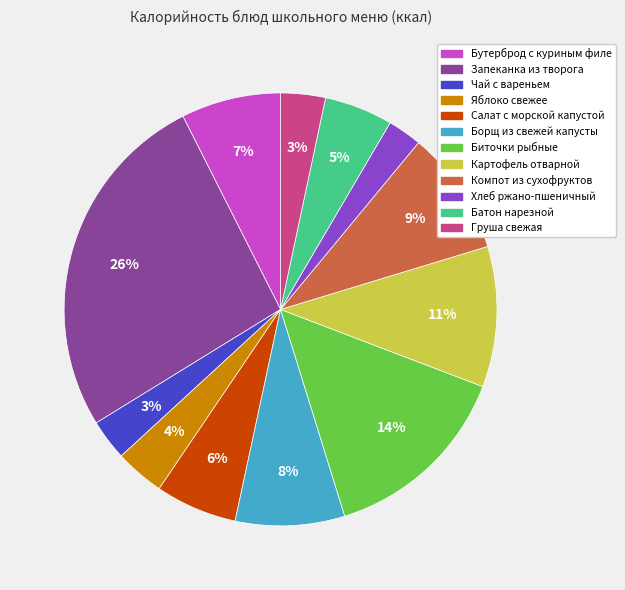

Between Салат с морской капустой and Яблоко свежее, which is larger?

Салат с морской капустой